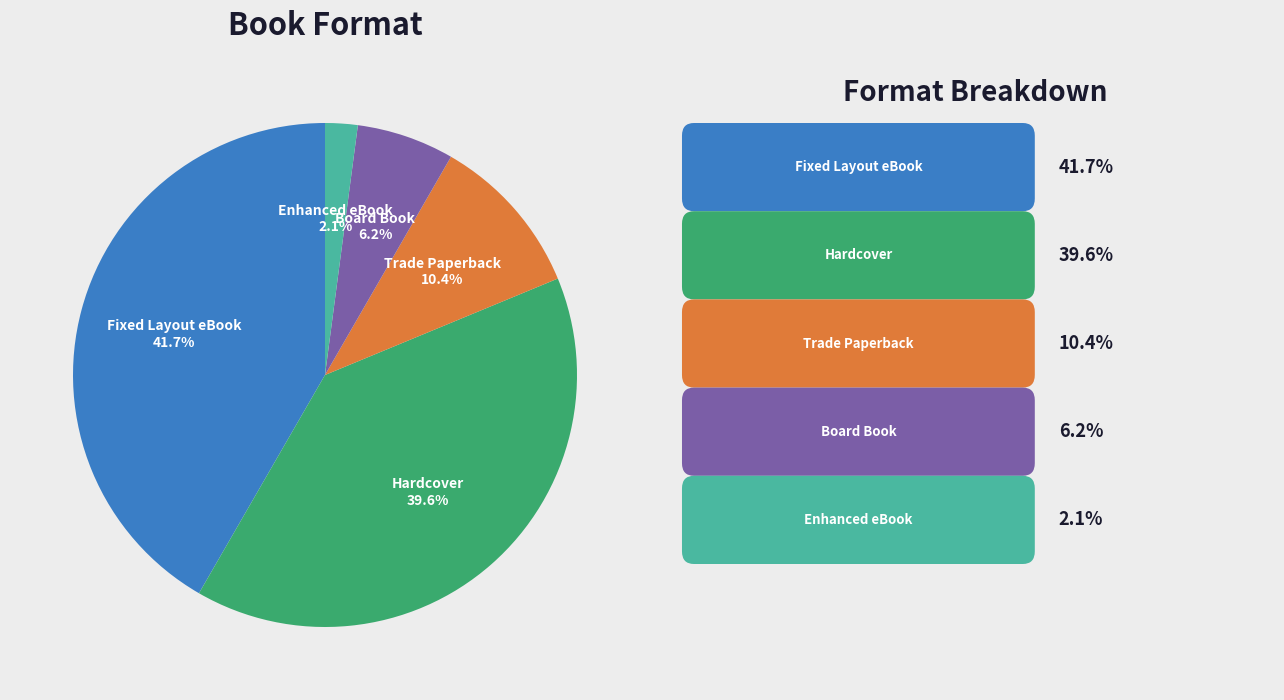

Is there any slice that represents more than half of the pie?

No